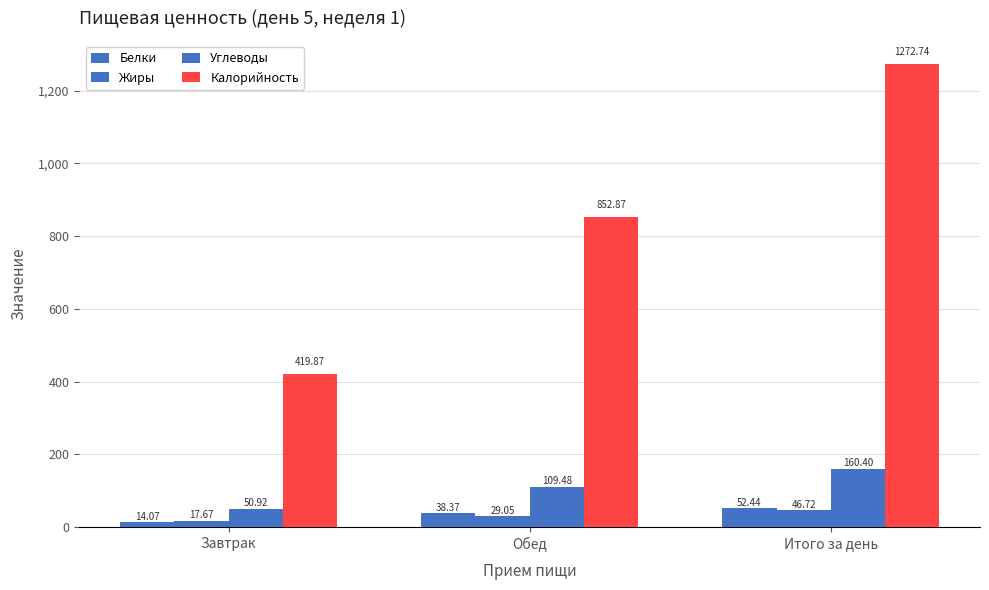

Count the number of data series in this chart.

4